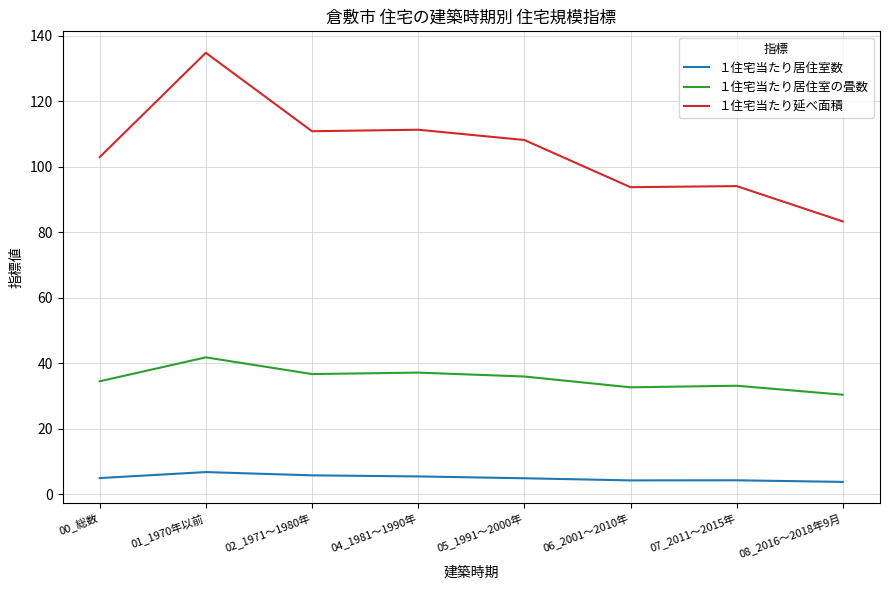

What is the average value of the １住宅当たり居住室の畳数 series?

35.3